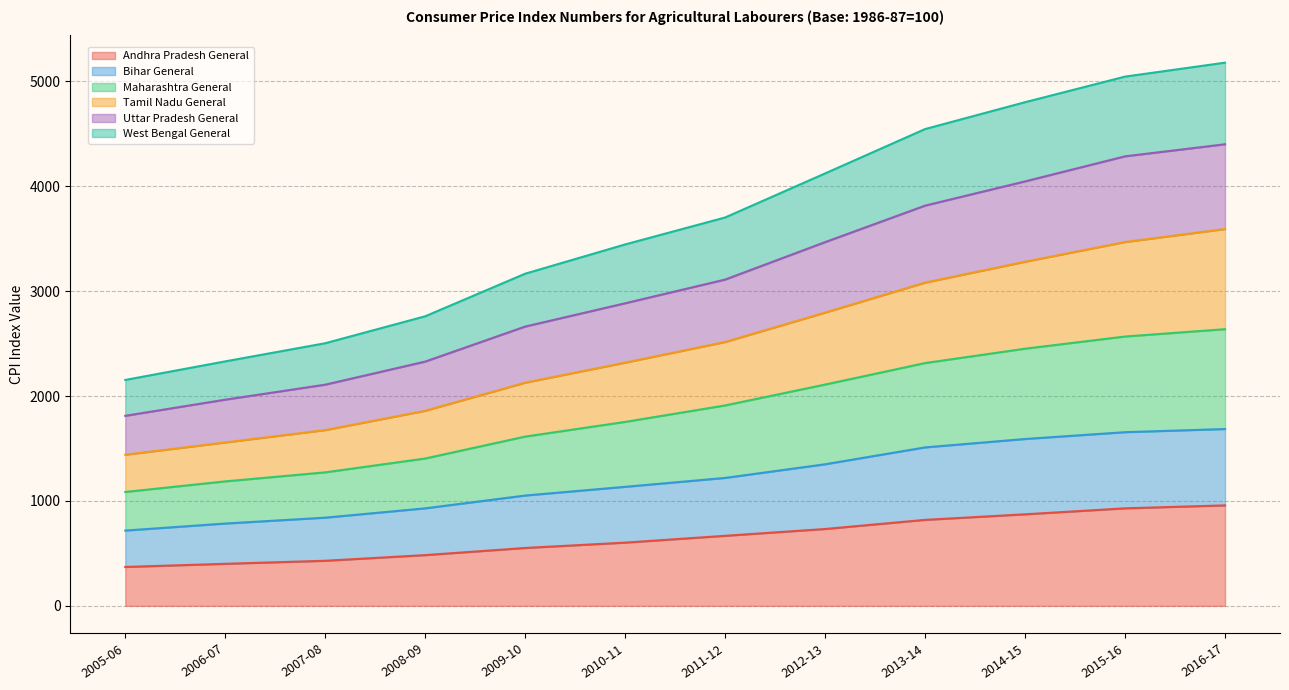

What is the label of the 11th point from the left?

2015-16